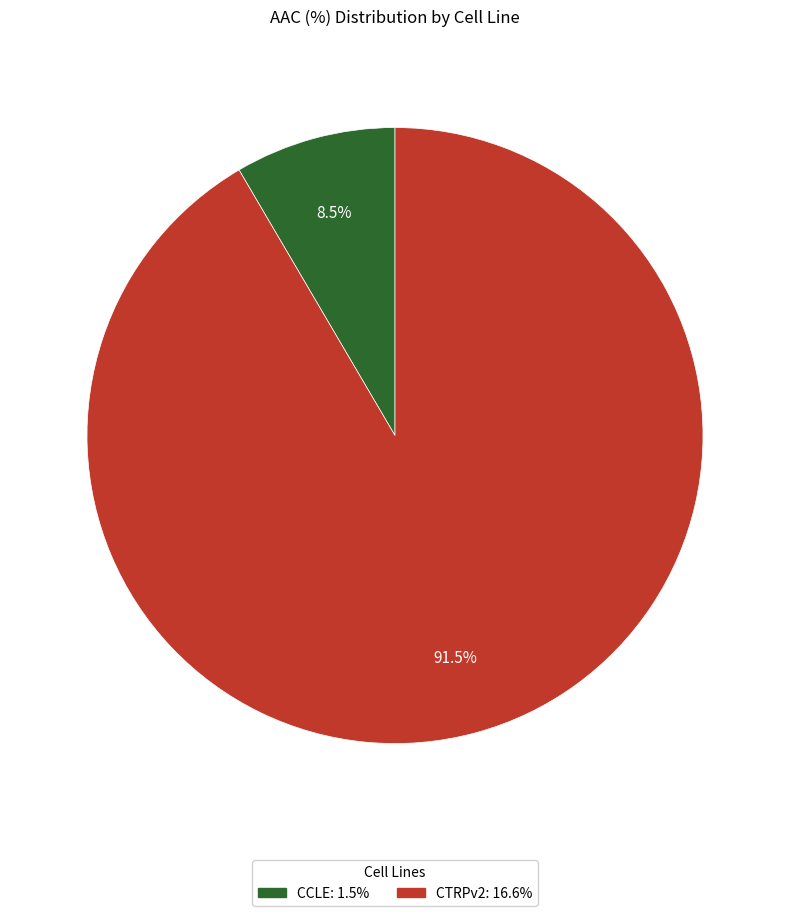

To the nearest percent, what is the difference between the CTRPv2 and CCLE slice percentages?

83%